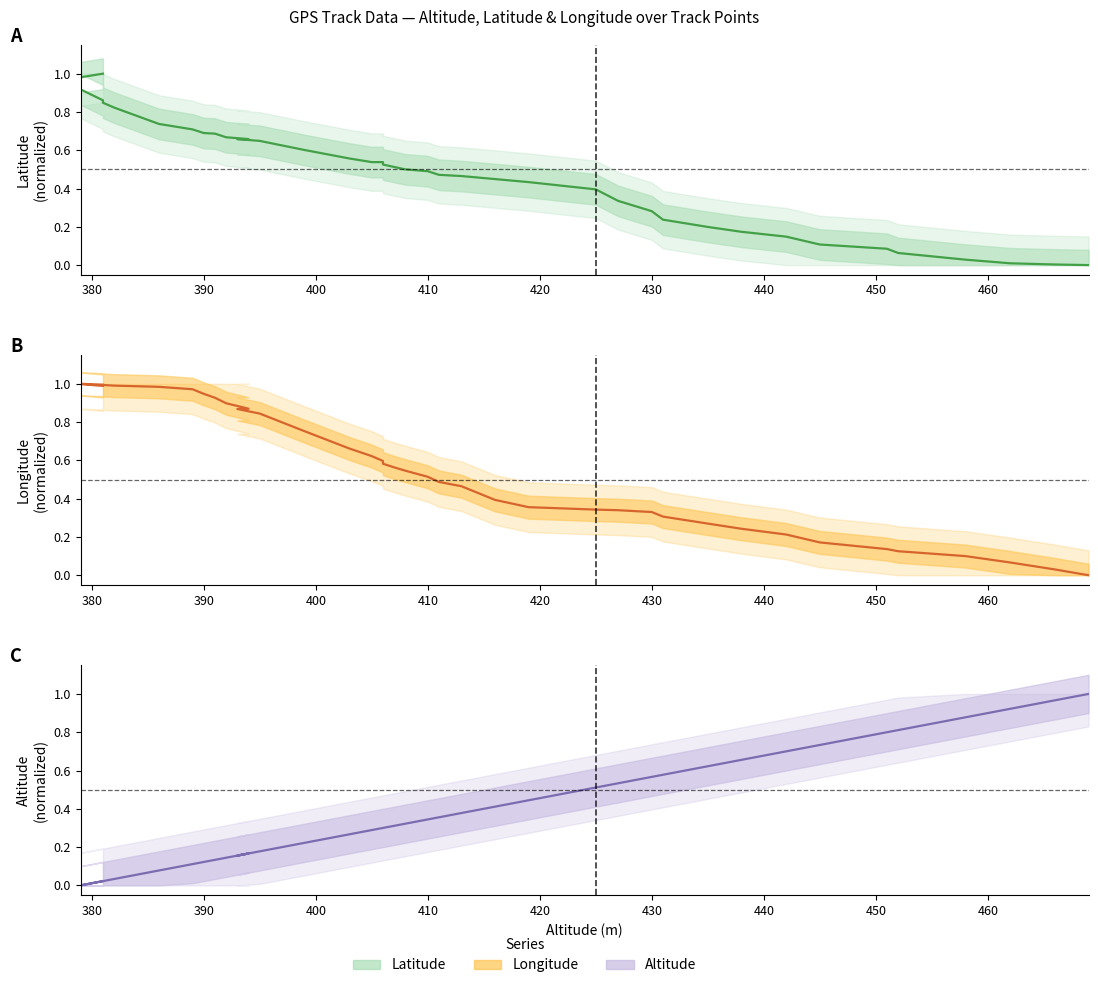

What is the value of the Altitude centre point at the 24th from the left?

0.4